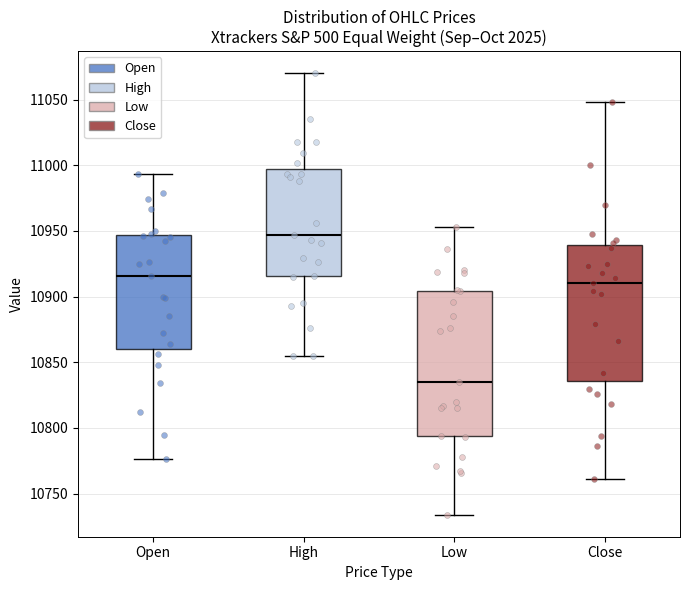

Reading left to right, transcribe this box plot: for each box, give where its median line is, the range the box spans, and where its two whiskers end, as read against the y-axis. The values are not printed on the chart, so give them approximately, as read against the axis.

Open: median 10915, box 10860 to 10945, whiskers 10775 to 10995
High: median 10945, box 10915 to 11000, whiskers 10855 to 11070
Low: median 10835, box 10795 to 10905, whiskers 10735 to 10955
Close: median 10910, box 10835 to 10940, whiskers 10760 to 11050